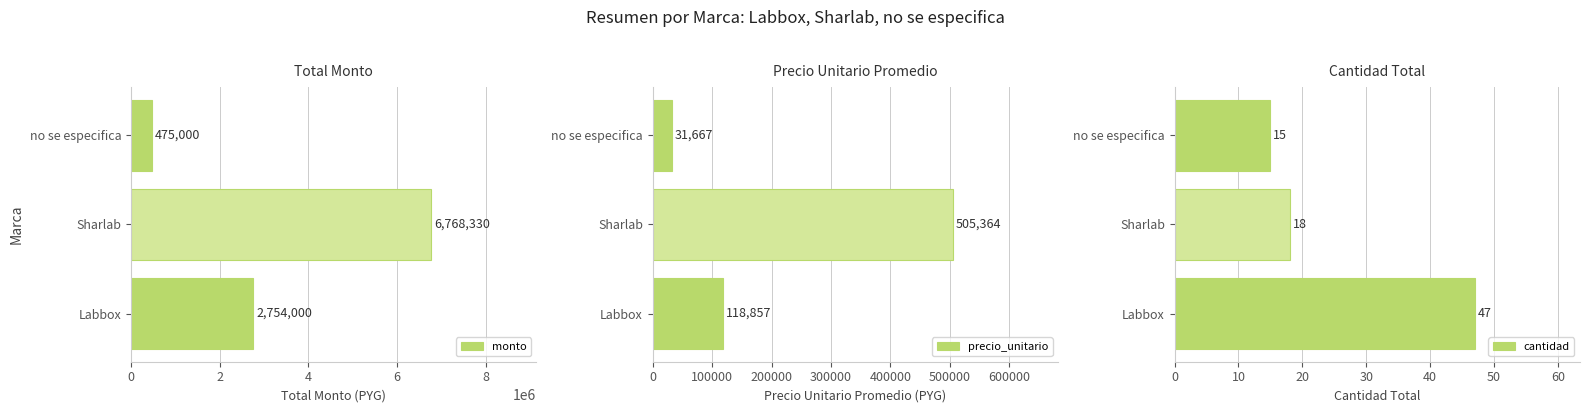

Which series has the largest total across all categories?

monto